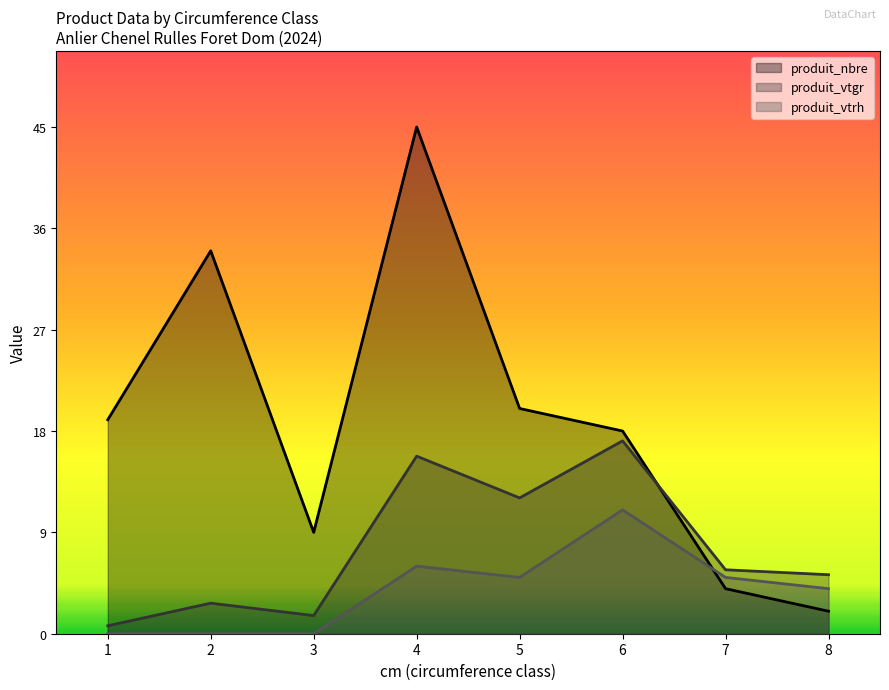

How many interior local peaks does the produit_nbre series have?

2